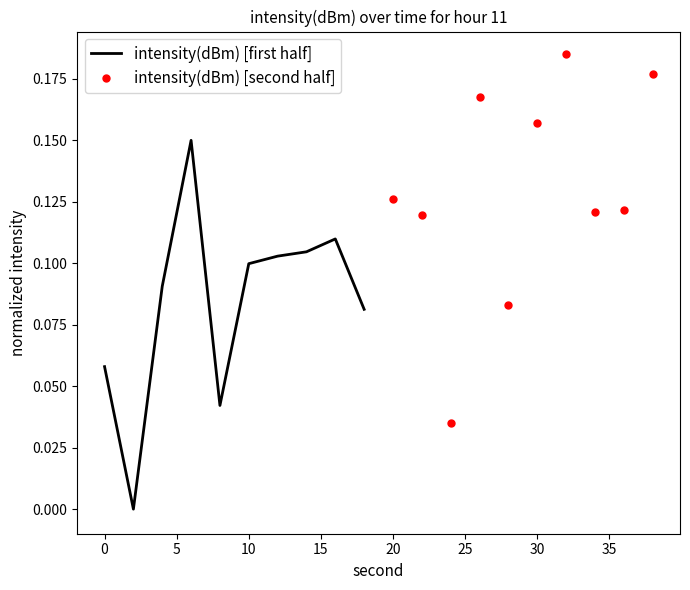

In intensity(dBm) [first half], how many points are lower than both neighbors (excluding endpoints)?

2